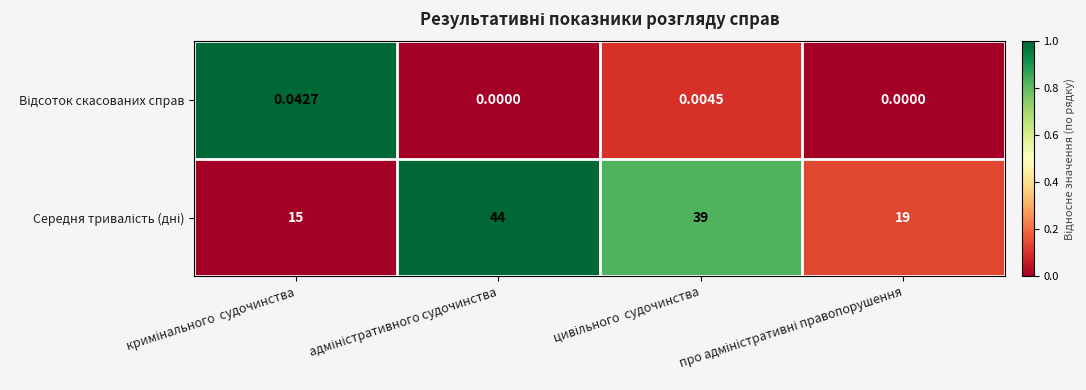

Which has a higher value, кримінального  судочинства or про адміністративні правопорушення?

кримінального  судочинства